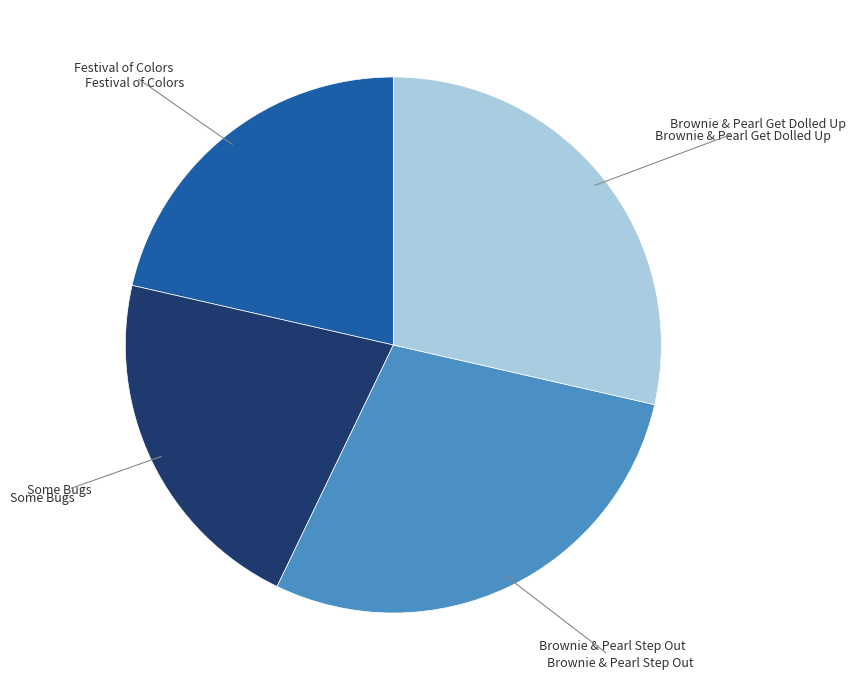

Is there a majority slice in this chart?

No